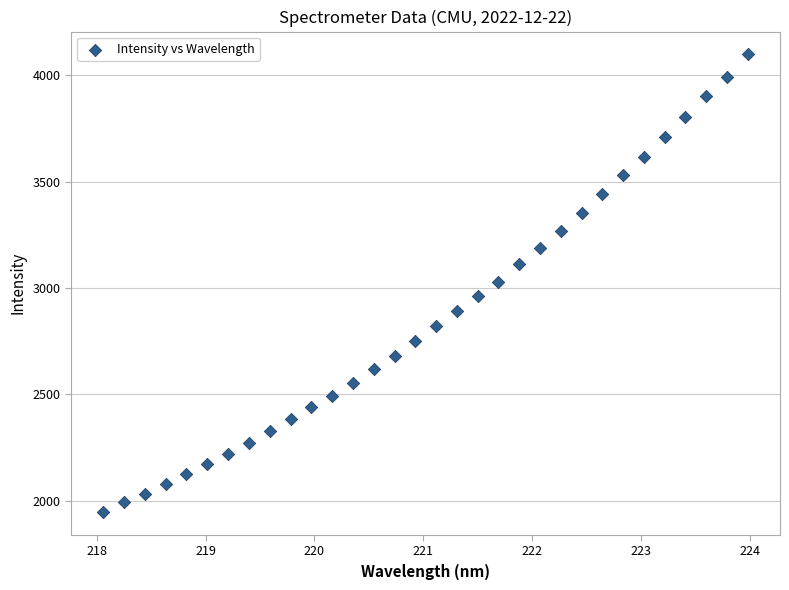

What is the range of X values (max minus min)?

5.9